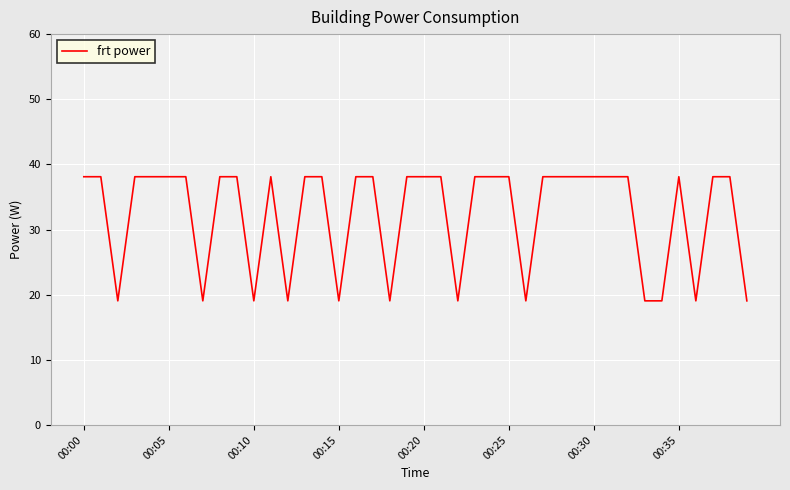

What is the minimum value shown in the chart?

19.1